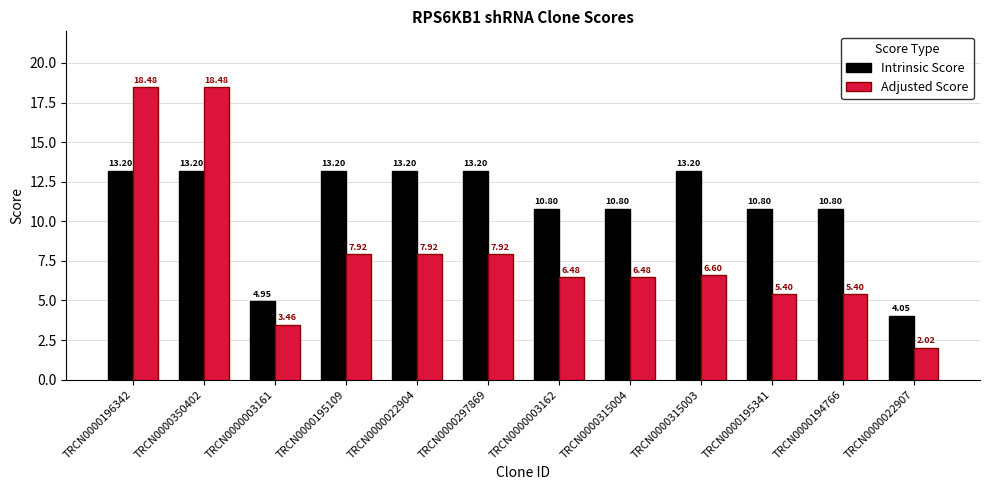

List the series in order of their overall mean, lowest first.

Adjusted Score, Intrinsic Score